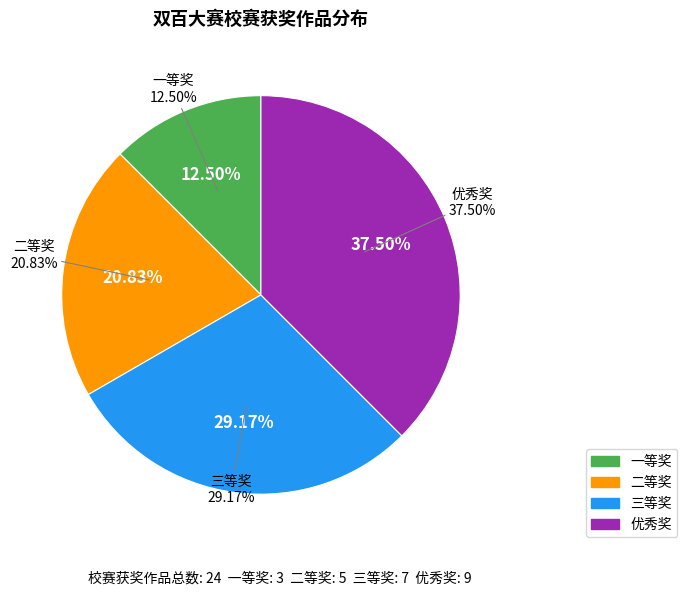

What is the change in value from 一等奖 to 三等奖?

+4